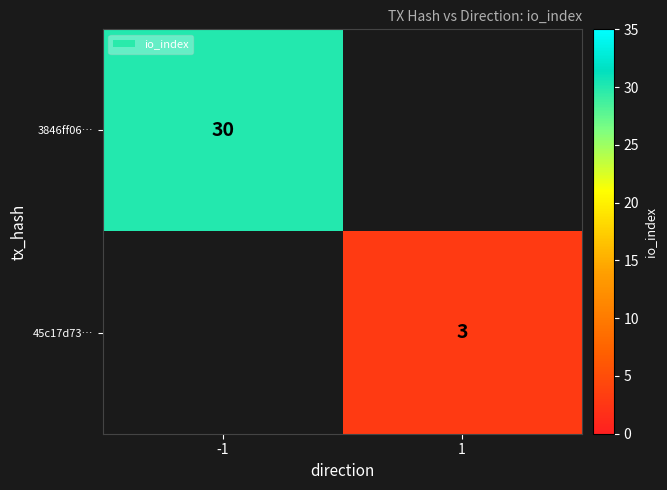

The value of 45c17d73… at 1 is 3. True or false?

True